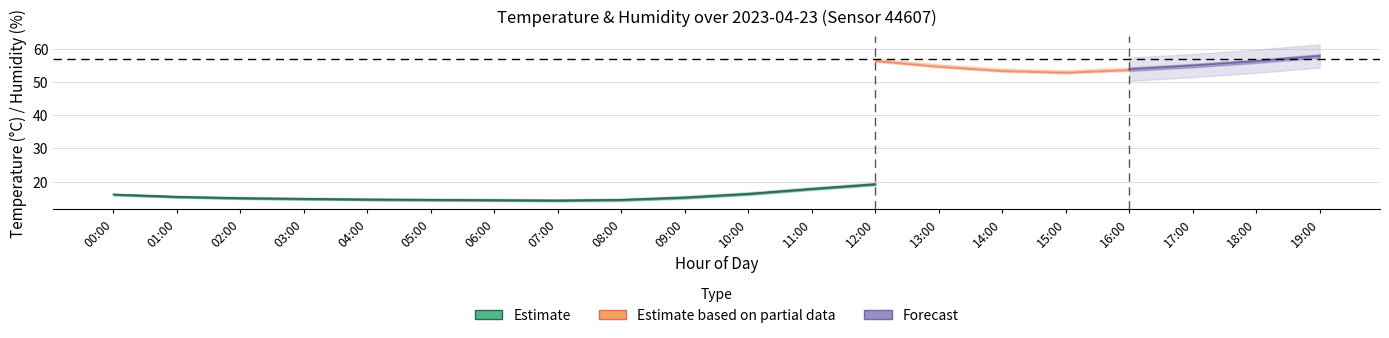

The temperature series shows 9.7 at 06:00. True or false?

False